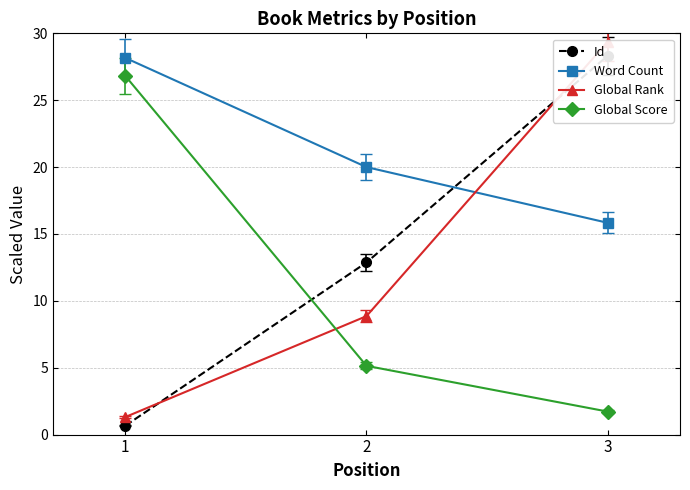

Reading left to right, list all the values displayed in this chart.

Id: 1=0.7	2=12.9	3=28.3
Word Count: 1=28.2	2=20.0	3=15.8
Global Rank: 1=1.3	2=8.9	3=29.4
Global Score: 1=26.8	2=5.1	3=1.7